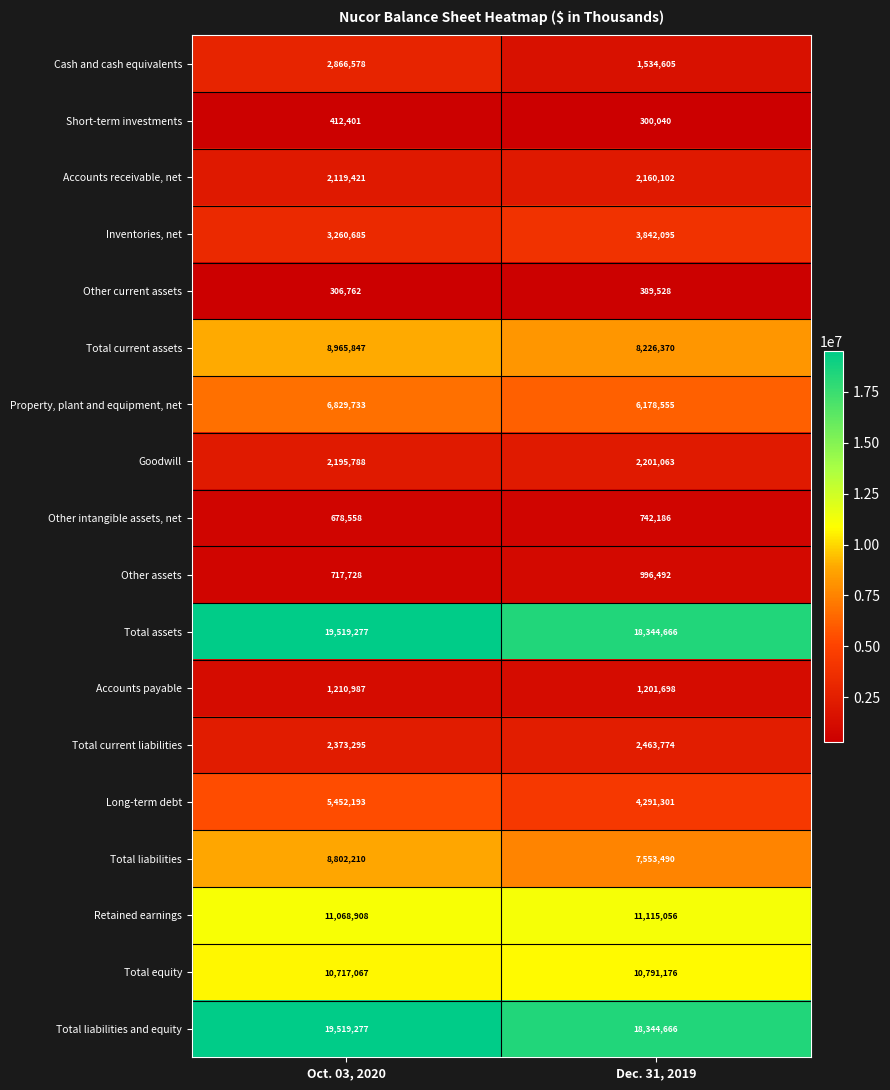

Which series has the largest range (max minus min)?

Cash and cash equivalents